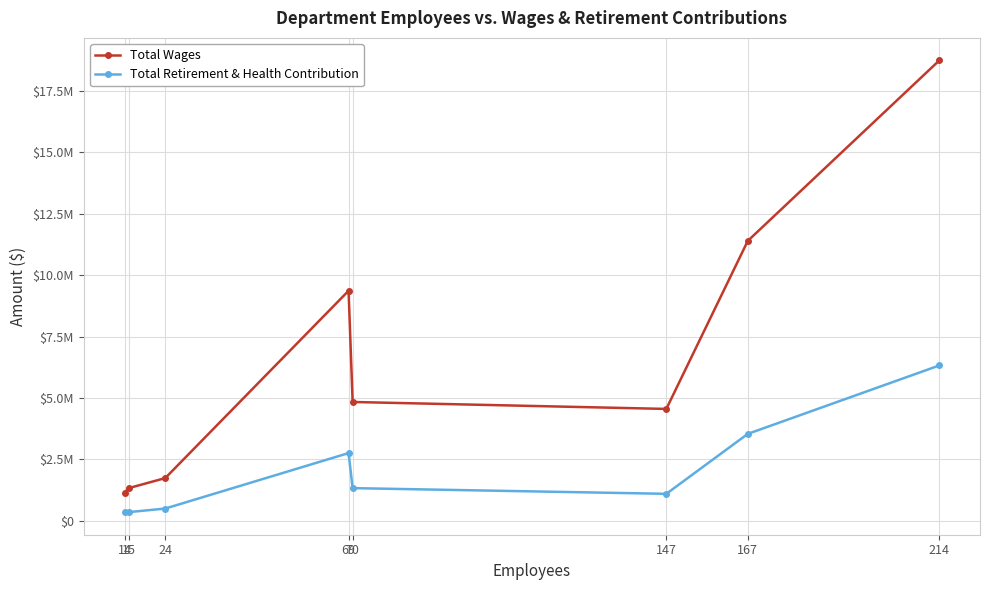

What are all the series names shown in the legend?

Total Wages, Total Retirement & Health Contribution